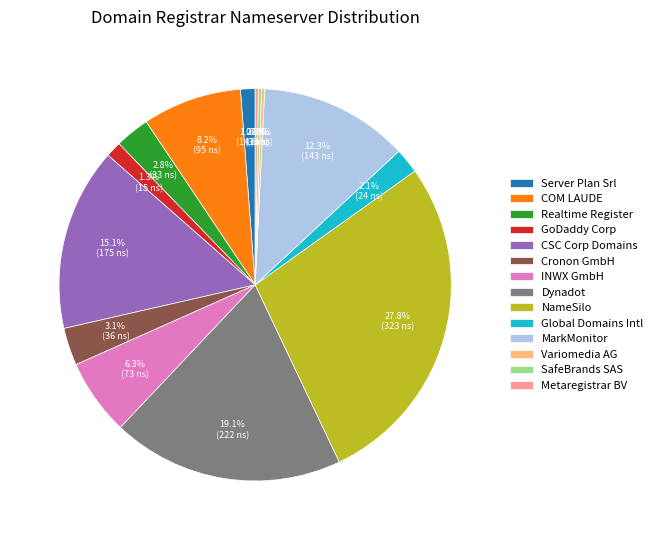

Approximately how many times larger is the value at Dynadot compared to INWX GmbH?

3.0